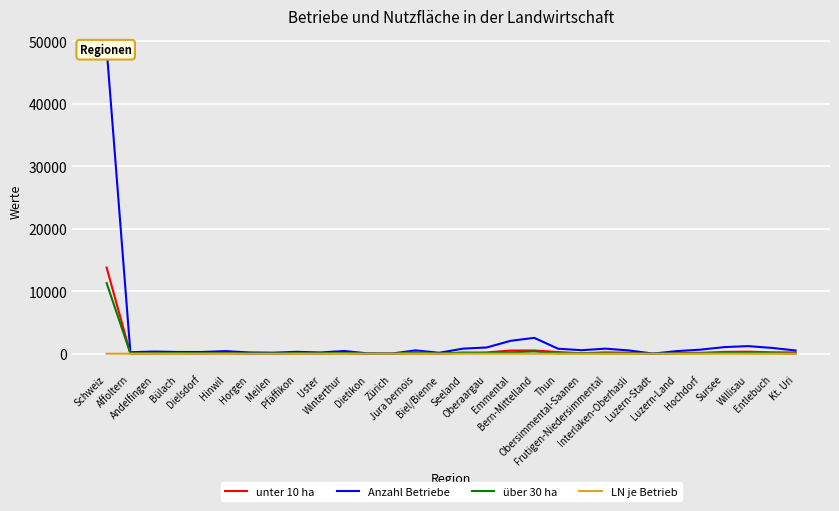

Where is the first local minimum for Anzahl Betriebe?

Affoltern